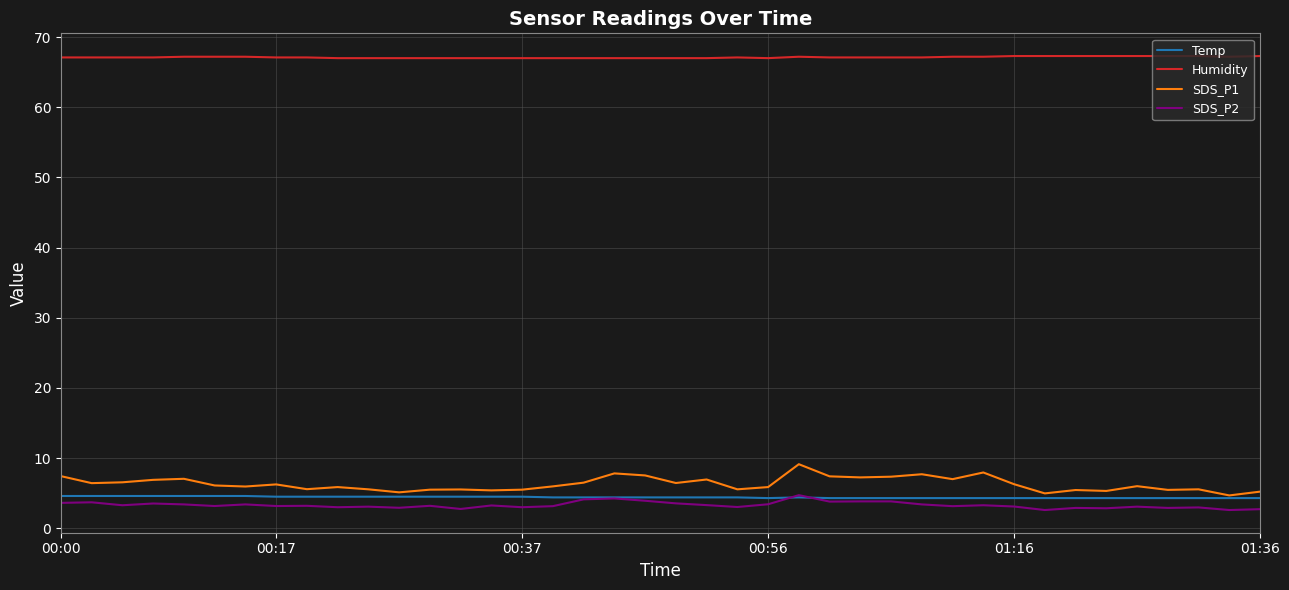

True or false: Humidity and SDS_P2 cross at least once.

False